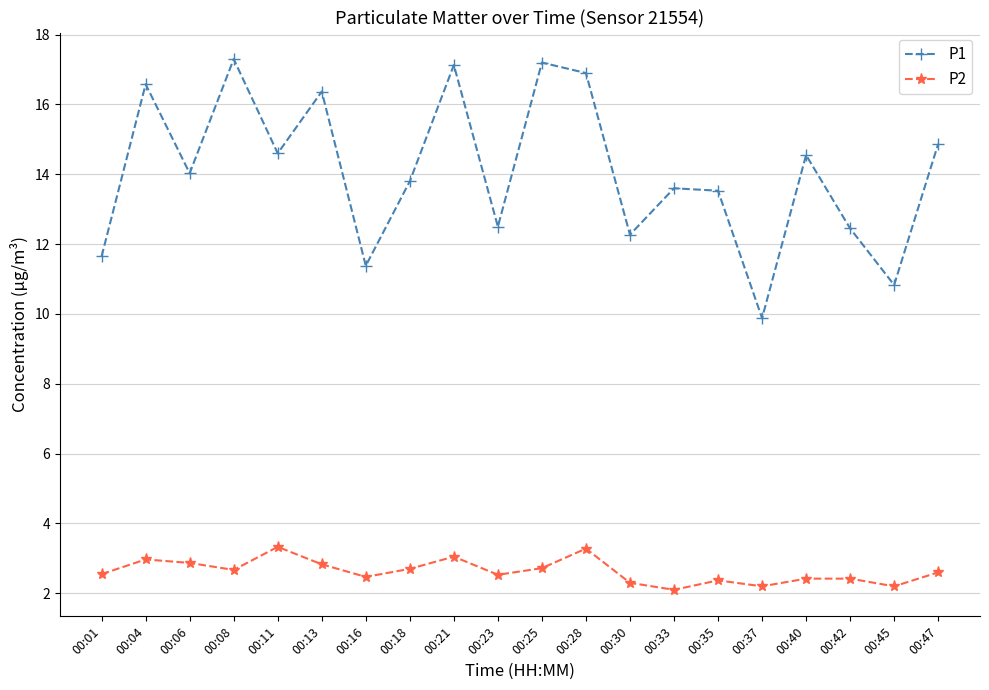

Rank the series by their average value, from highest to lowest.

P1, P2